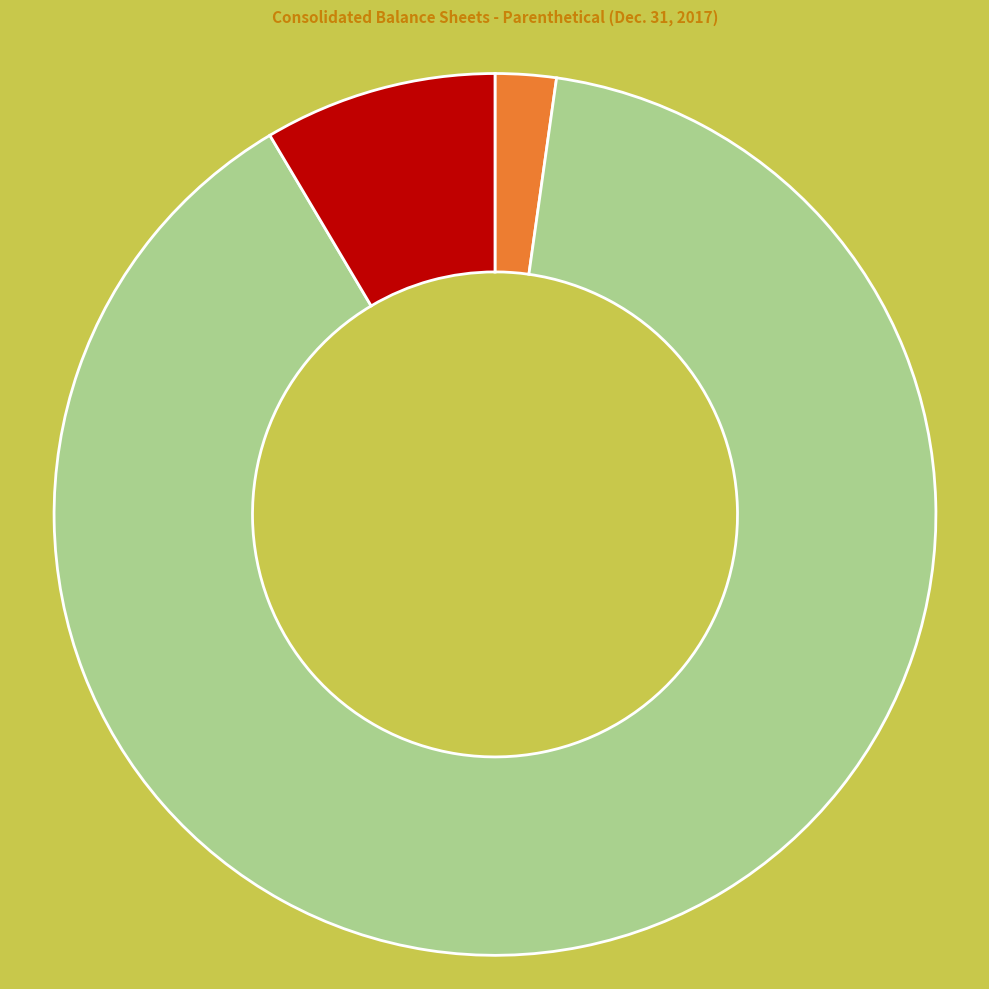

To the nearest percent, what is the average slice percentage?

25%